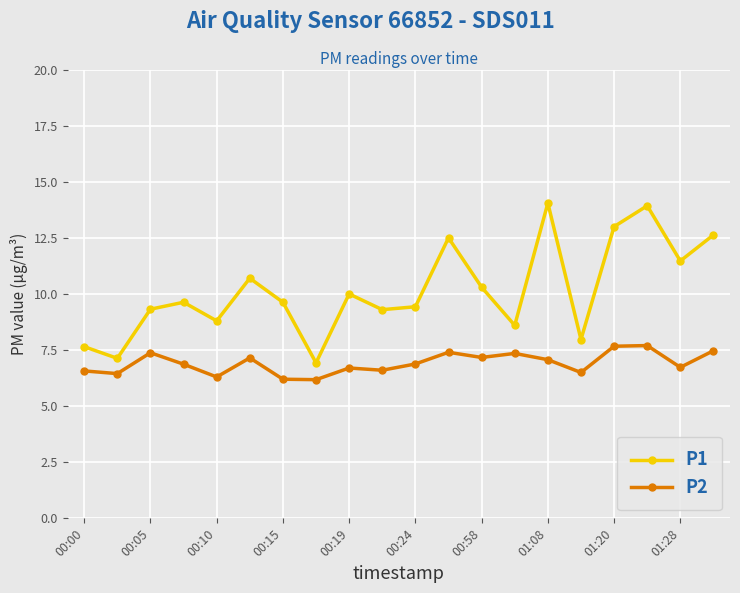

What is the minimum value for P1?

6.9